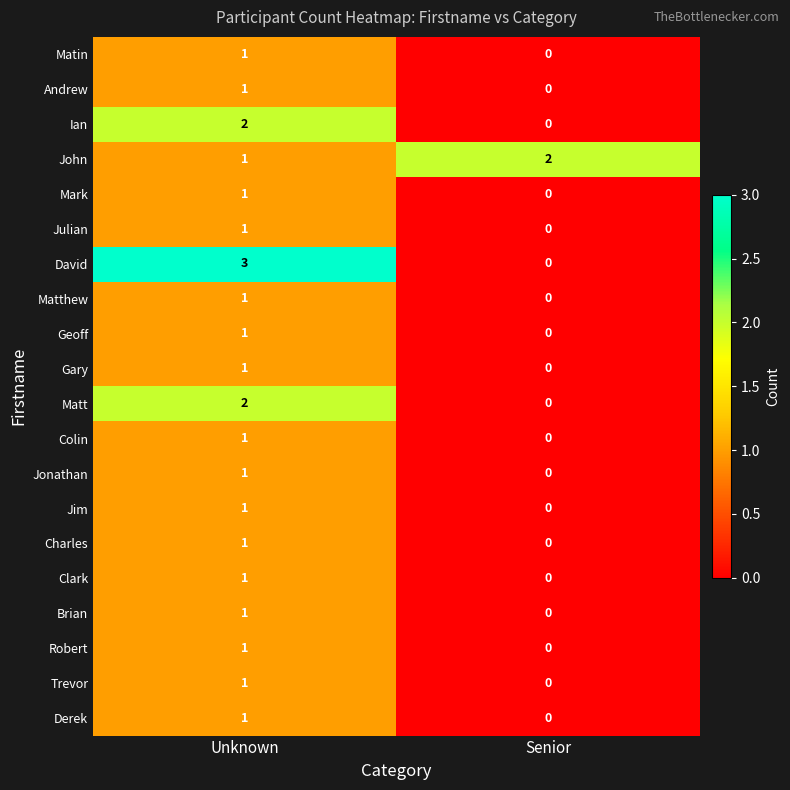

Where is Derek nearest to the value 0?

Senior